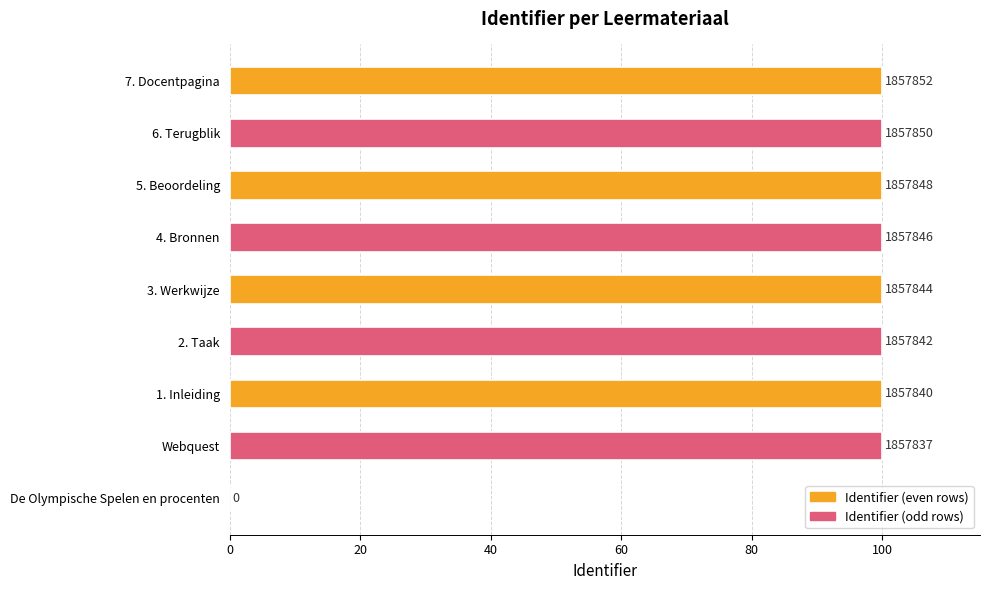

Count the number of values greater than 99.

8